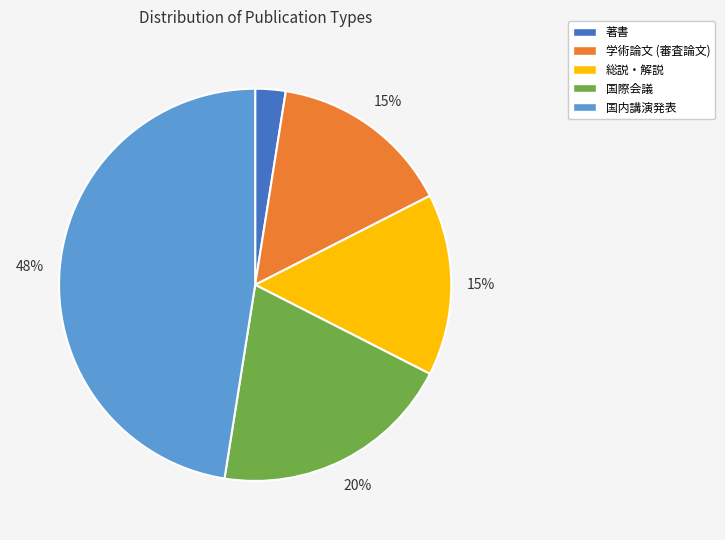

Is there any slice that represents more than half of the pie?

No